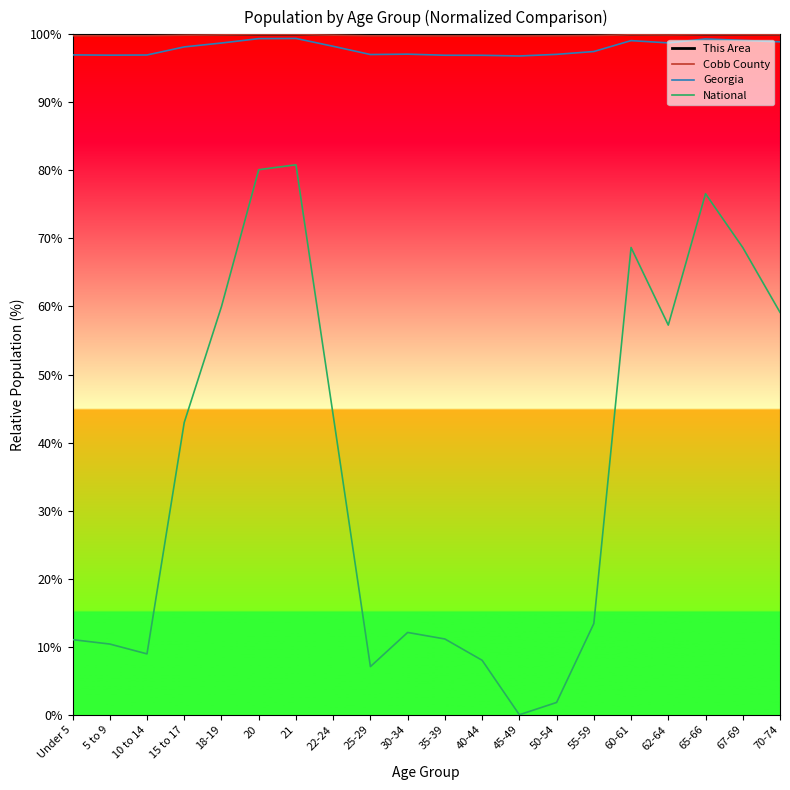

What position from the left is 21?

7